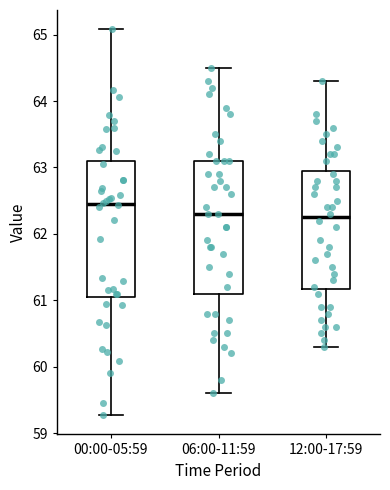

Where does the median line of the box for 12:00-17:59 sit on the y-axis? The values are not printed on the chart, so give them approximately, as read against the axis.

62.3